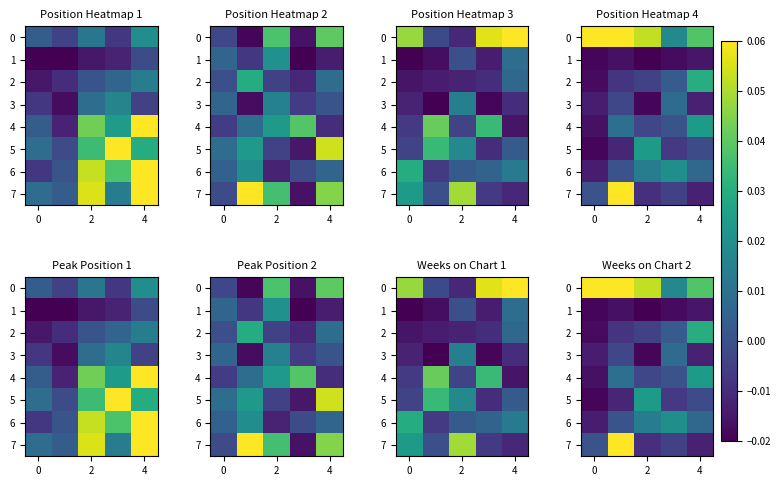

List the series in order of their peak value, lowest first.

1, 3, 6, 4, 5, 2, 7, 0